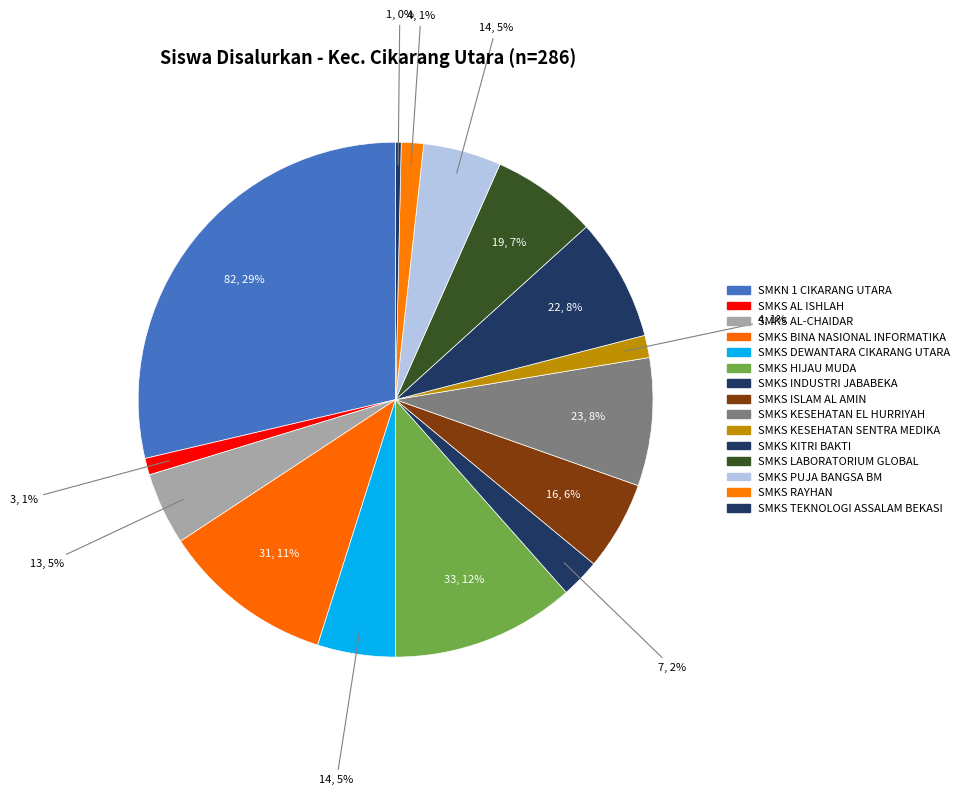

Count the number of slices in the pie.

15